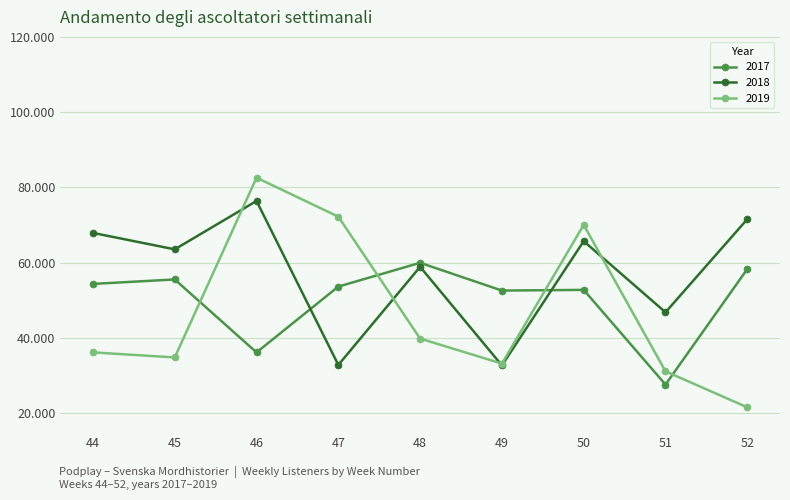

Is this an area chart (filled region under the line)?

No